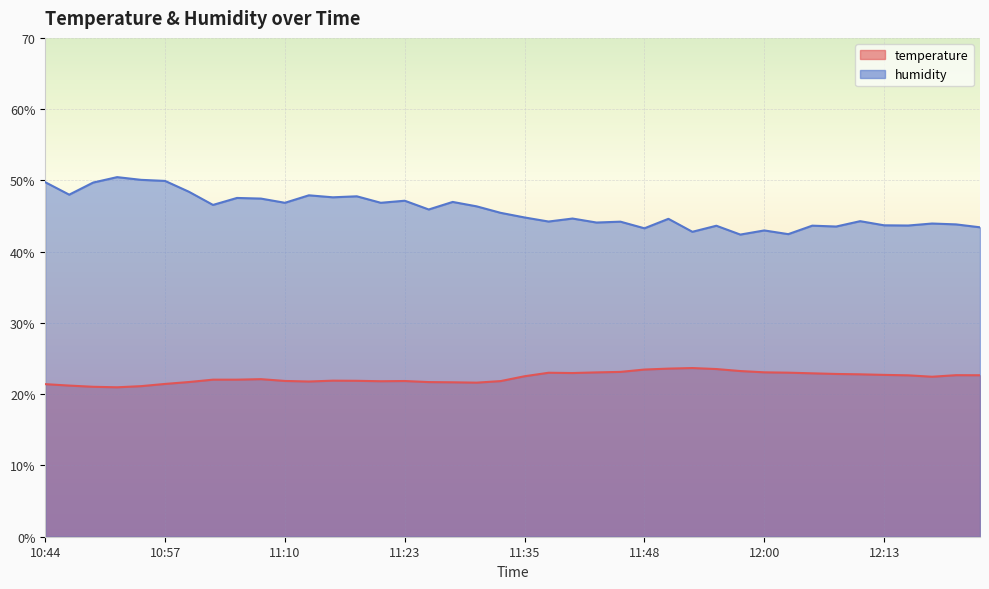

Reading left to right, extract all data points from this chart.

temperature: 21.4	21.2	21.0	21.0	21.1	21.4	21.7	22.0	22.0	22.1	21.9	21.8	21.9	21.9	21.8	21.9	21.7	21.7	21.6	21.8	22.5	23.0	23.0	23.1	23.1	23.5	23.6	23.7	23.5	23.2	23.1	23.0	22.9	22.8	22.8	22.7	22.6	22.4	22.7	22.7
humidity: 49.8	48.0	49.7	50.5	50.1	49.9	48.4	46.6	47.5	47.5	46.9	47.9	47.6	47.8	46.9	47.1	45.9	47.0	46.4	45.5	44.8	44.2	44.6	44.1	44.2	43.3	44.6	42.8	43.6	42.4	43.0	42.5	43.6	43.5	44.3	43.7	43.7	44.0	43.8	43.4